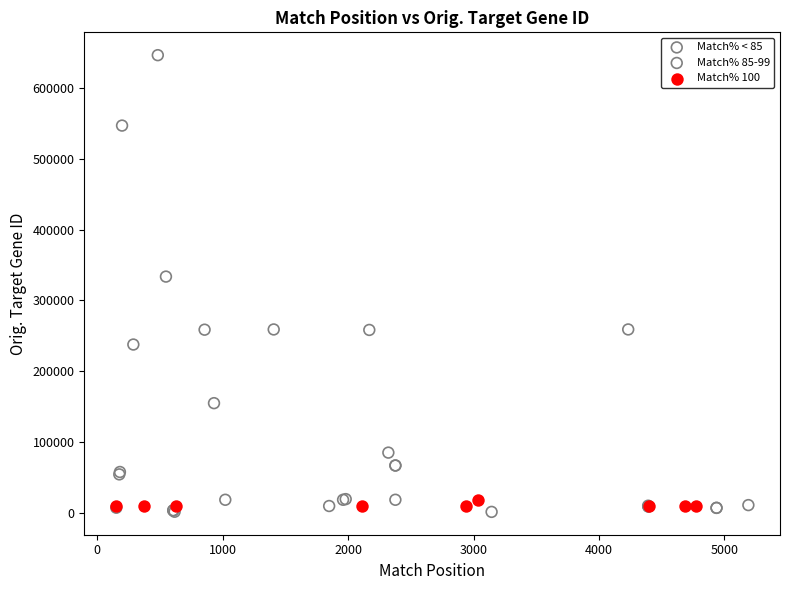

What are all the series names shown in the legend?

Match% < 85, Match% 85-99, Match% 100